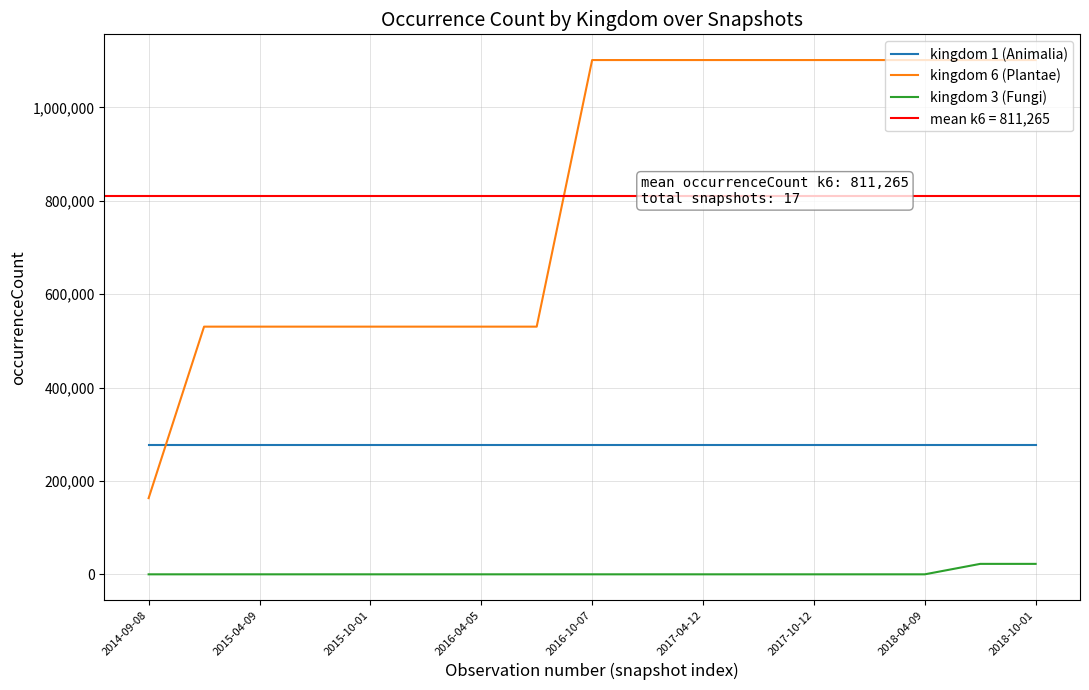

The kingdom 1 (Animalia) series shows 276189 at 2017-04-12. True or false?

True